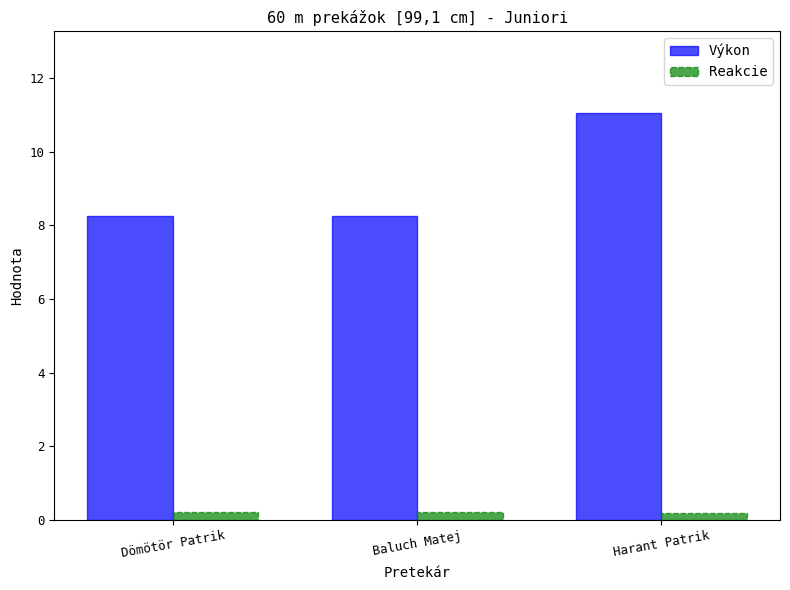

Rank the series at Harant Patrik from highest to lowest value.

Výkon, Reakcie